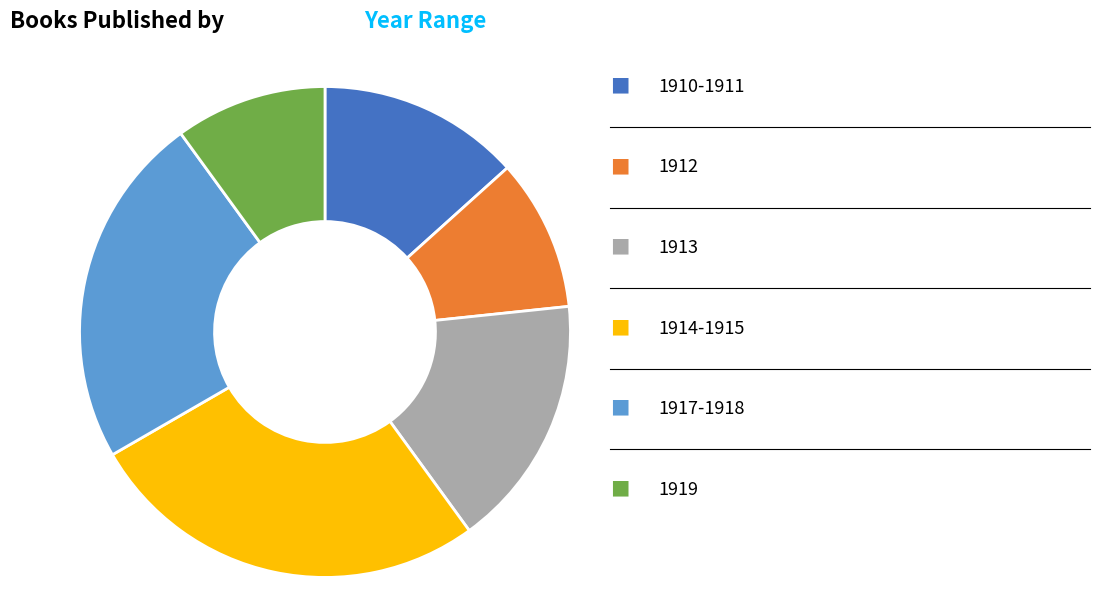

Is there a majority slice in this chart?

No